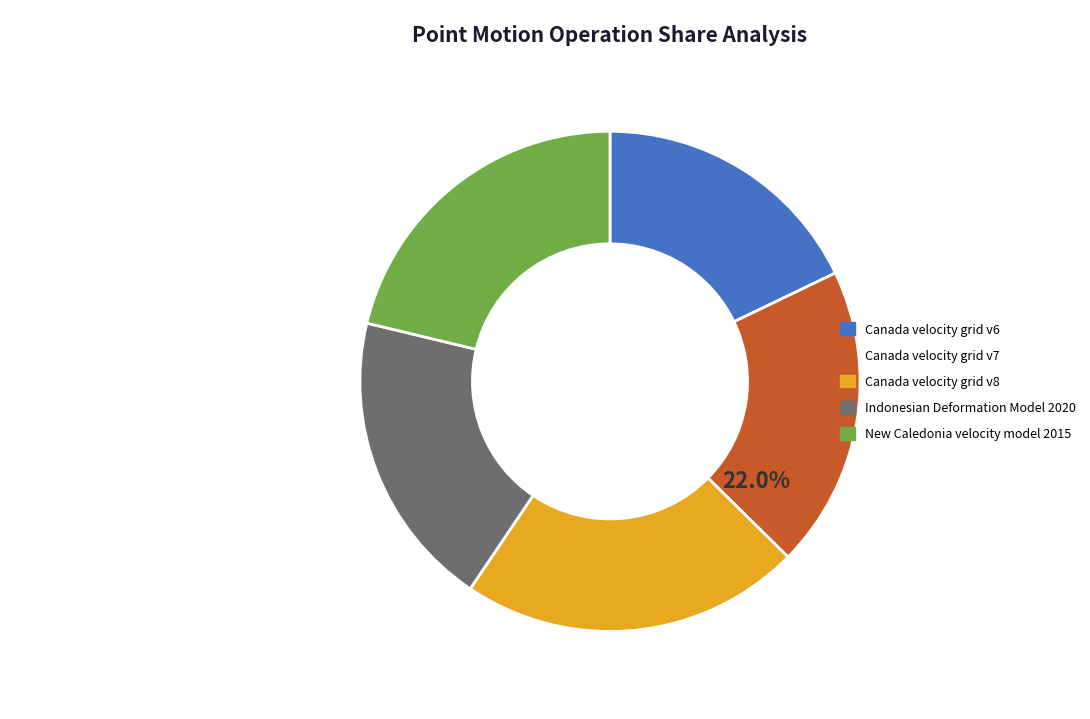

To the nearest percent, what is the difference between the largest and smallest slice percentages?

4%